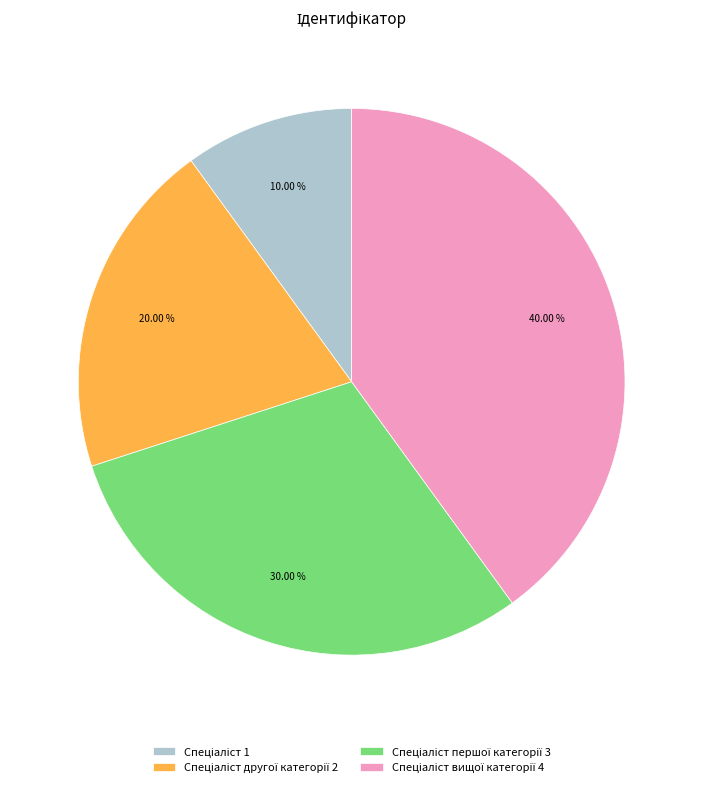

Does any single category account for the majority?

No